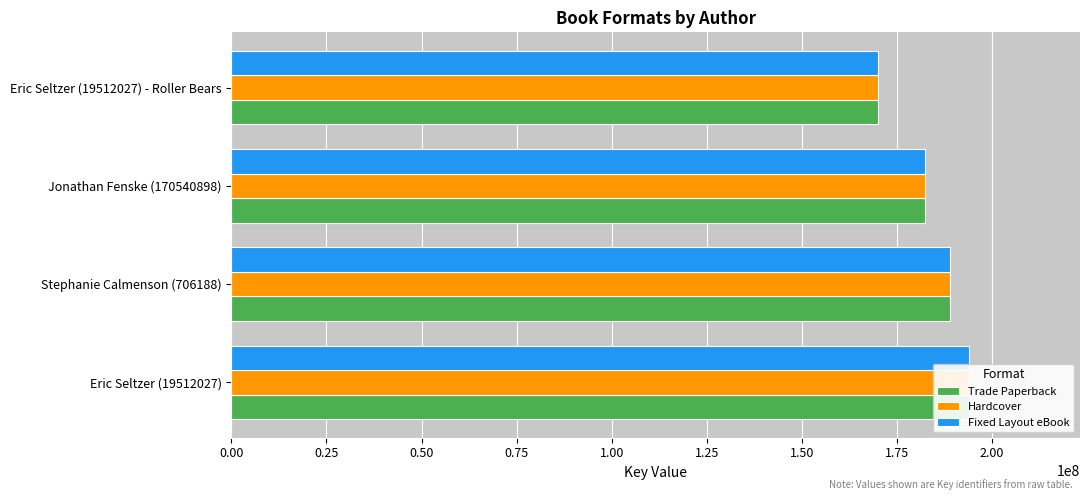

How many values in the Fixed Layout eBook series are below 188906213?

2